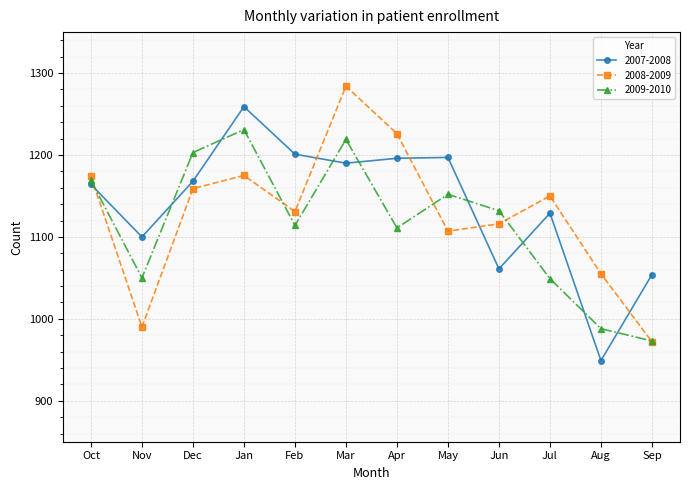

At which label is 2008-2009 closest to 1128?

Feb